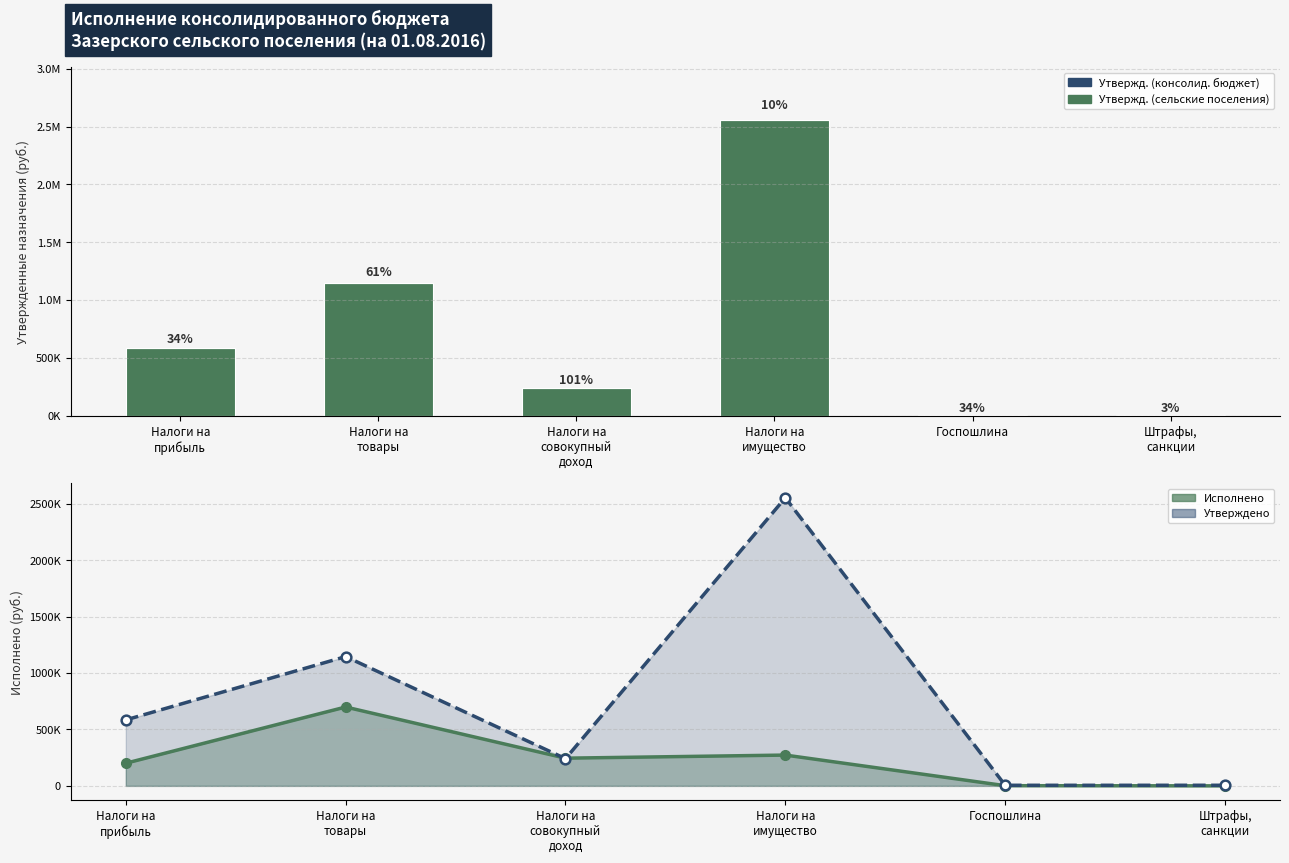

At how many categories does at least one series exceed 2209526?

1